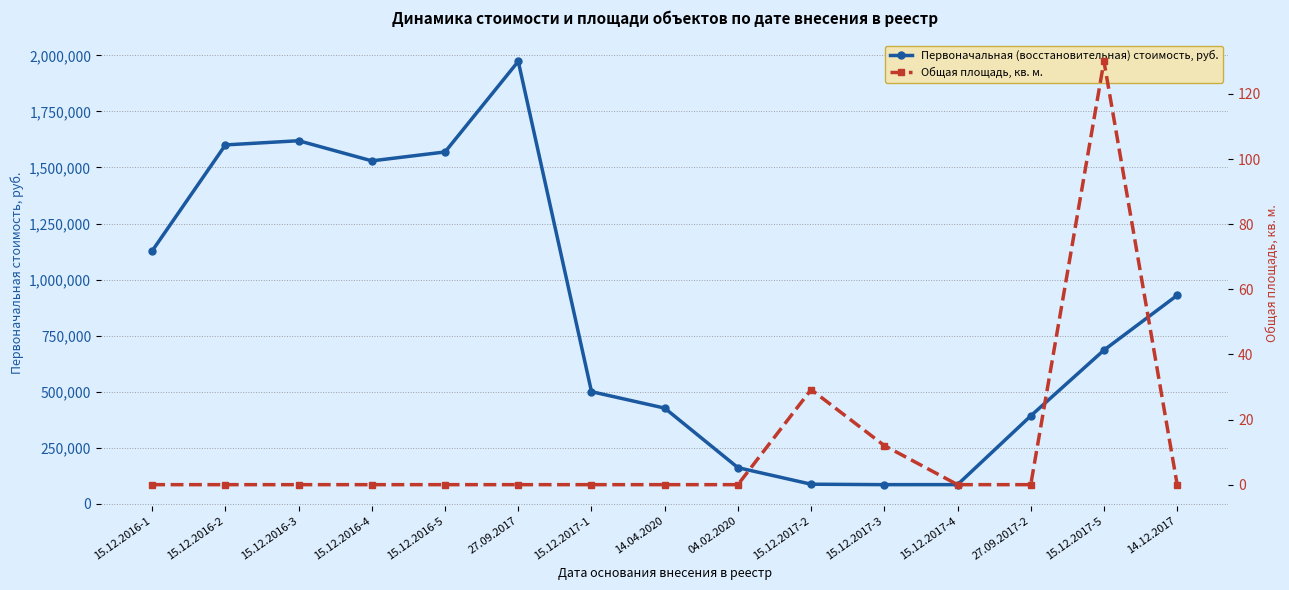

Rank the series by their maximum value, from lowest to highest.

Общая площадь, кв. м., Первоначальная (восстановительная) стоимость, руб.